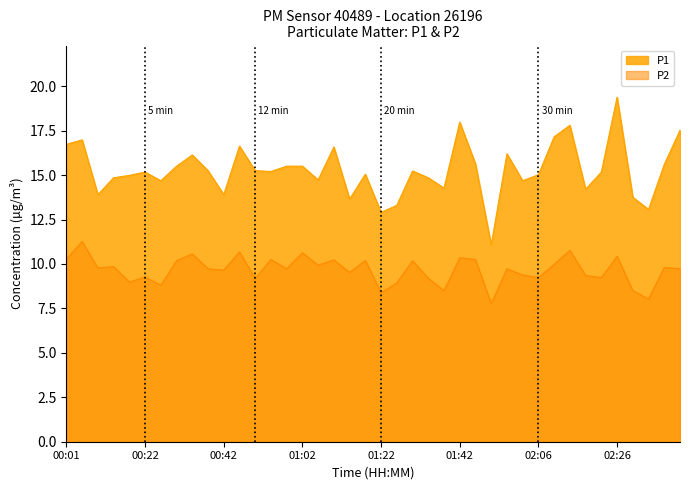

Is the value of P1 at 02:38 greater than the value of P2 at 01:18?

Yes